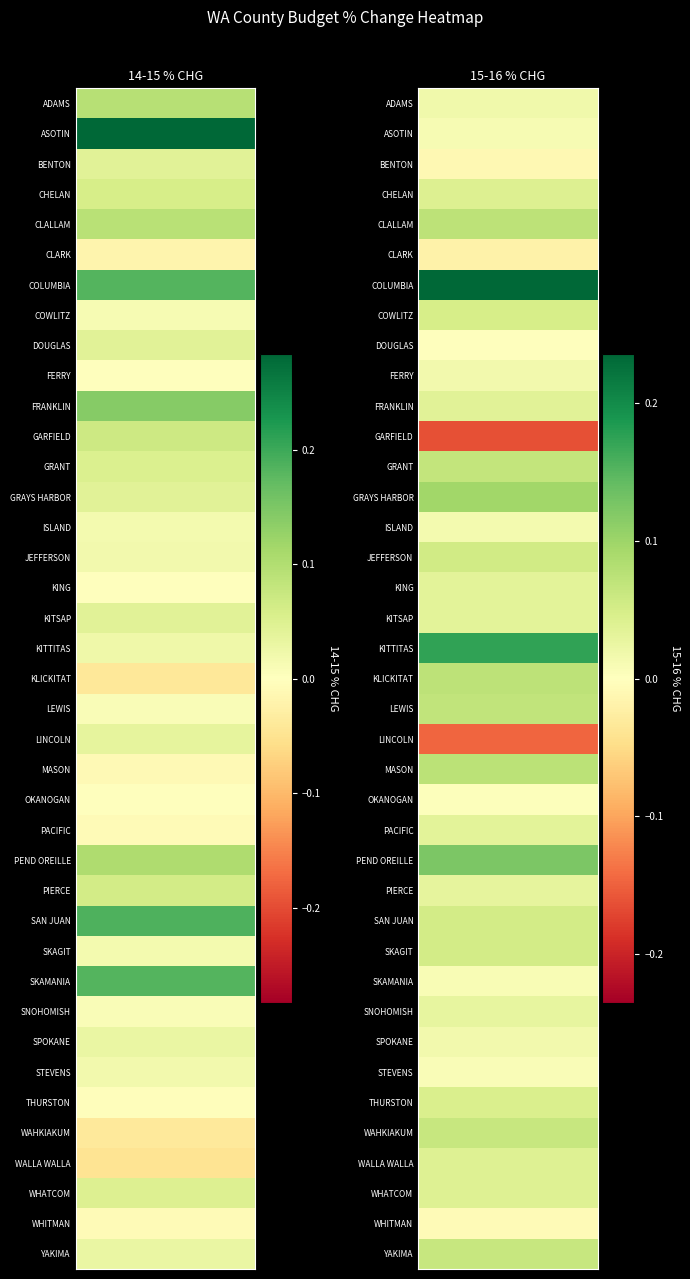

At how many categories does at least one series exceed 0?

2